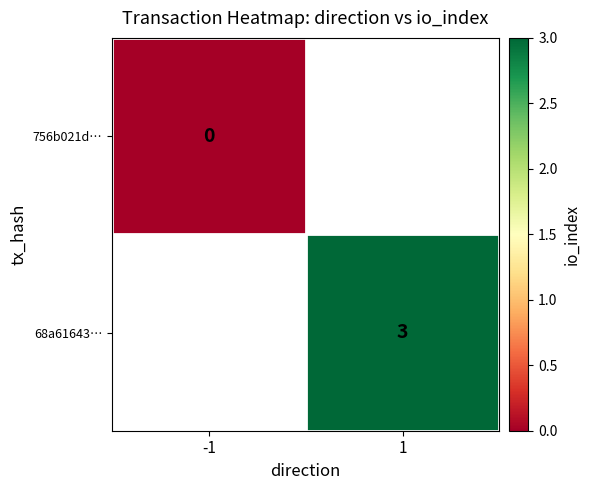

How many series are shown in this chart?

2